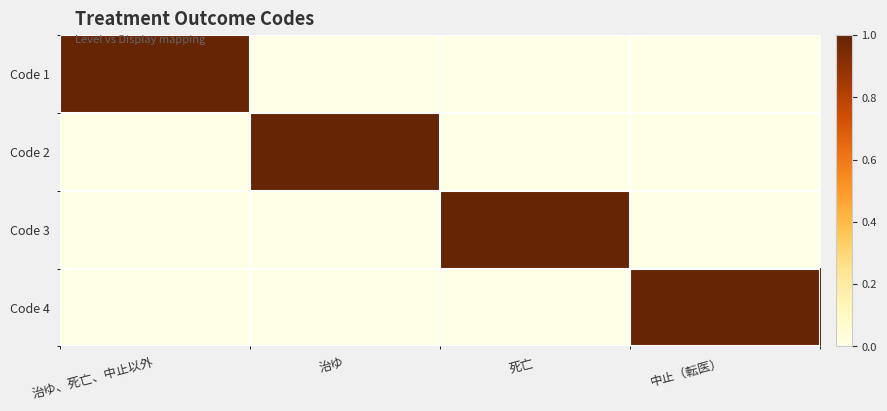

Reading left to right, extract all data points from this chart.

Code 1: 治ゆ、死亡、中止以外=1	治ゆ=0	死亡=0	中止（転医）=0
Code 2: 治ゆ、死亡、中止以外=0	治ゆ=1	死亡=0	中止（転医）=0
Code 3: 治ゆ、死亡、中止以外=0	治ゆ=0	死亡=1	中止（転医）=0
Code 4: 治ゆ、死亡、中止以外=0	治ゆ=0	死亡=0	中止（転医）=1